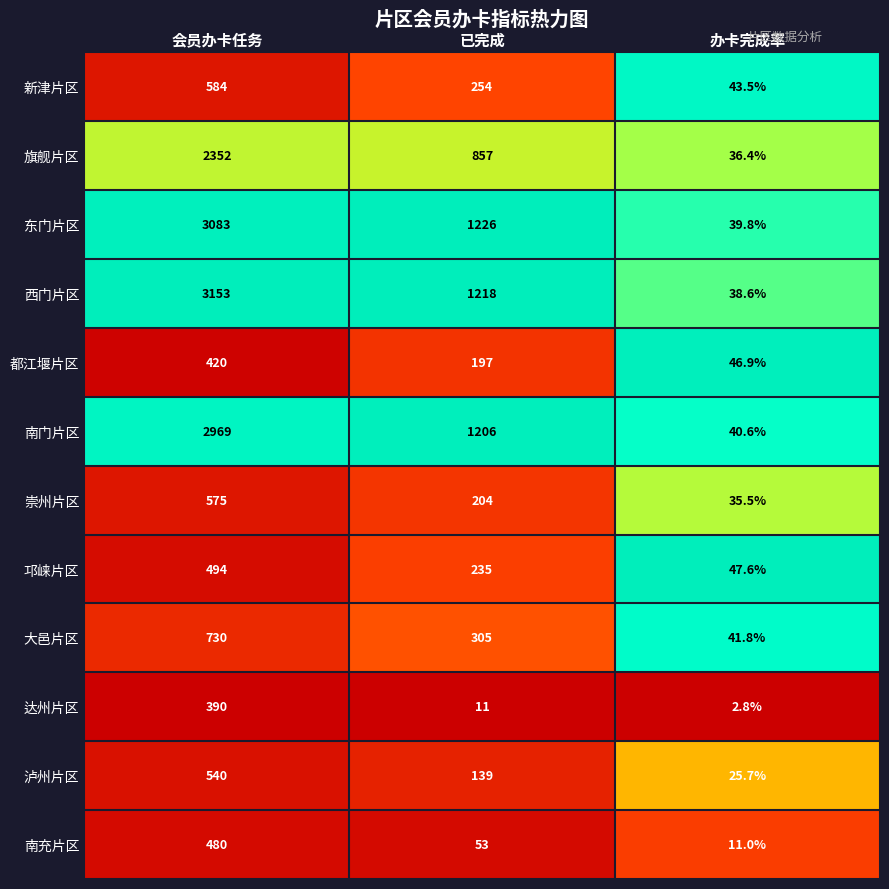

What is the difference between the highest and lowest values at 已完成?

1215.0